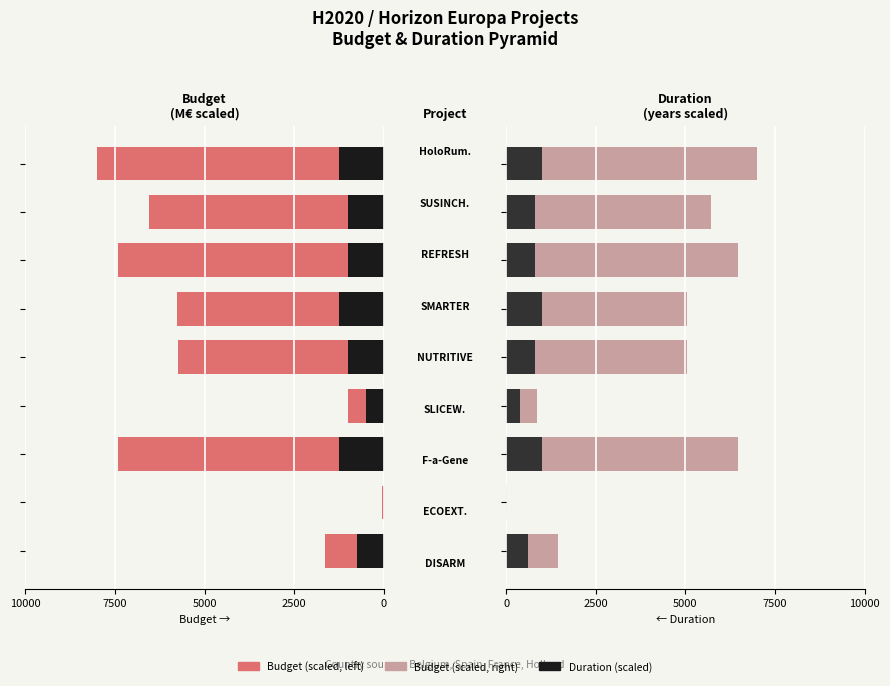

The value of Total Budget (scaled) at 7500 is 1549. True or false?

False